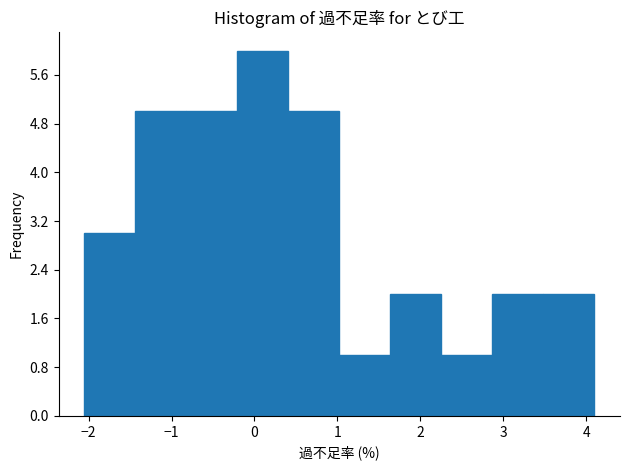

Reading left to right, list every bar in this chart as the range it spans on the x-axis followed by its height. Neither the bar edges nor the heights are printed on the chart, so give them approximately, as read against the axes.

-2.1 to -1.4: 3
-1.4 to -0.8: 5
-0.8 to -0.2: 5
-0.2 to 0.4: 6
0.4 to 1.0: 5
1.0 to 1.6: 1
1.6 to 2.3: 2
2.3 to 2.9: 1
2.9 to 3.5: 2
3.5 to 4.1: 2